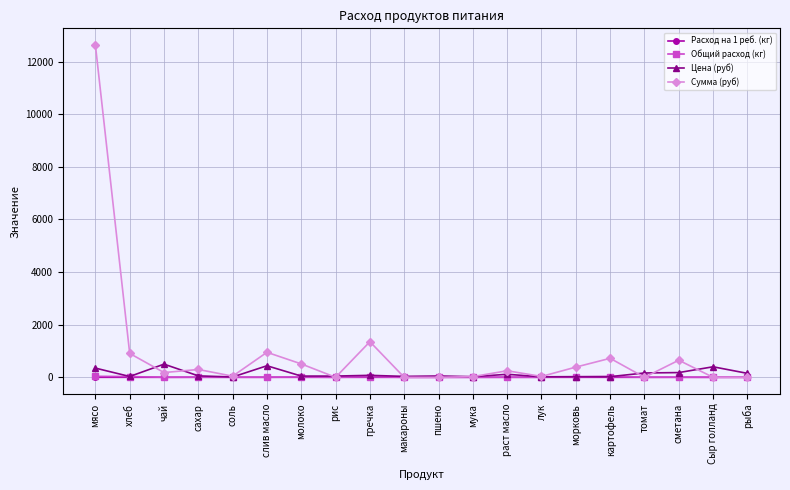

Which series has the largest range (max minus min)?

Сумма (руб)